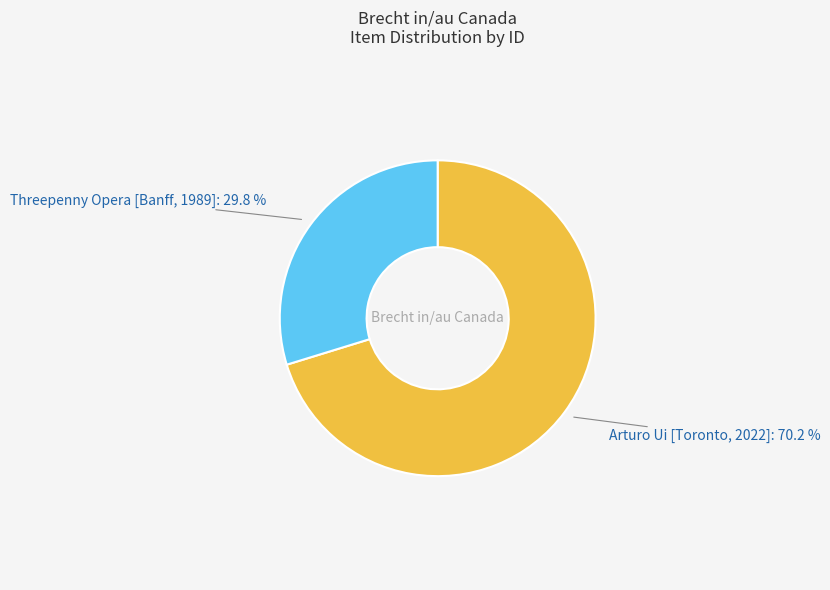

Is there a majority slice in this chart?

Yes